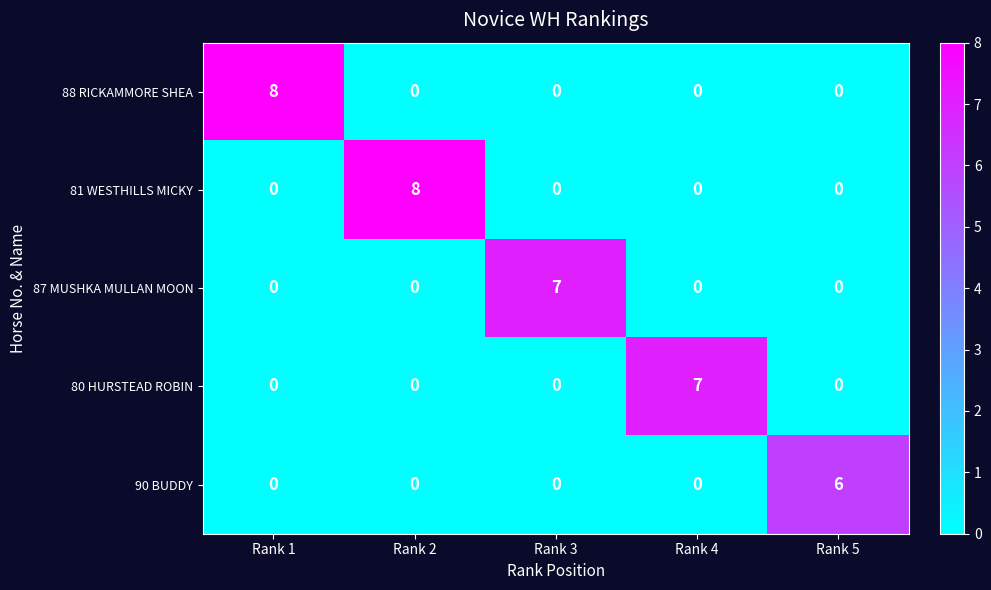

Count the number of categories in the chart.

5